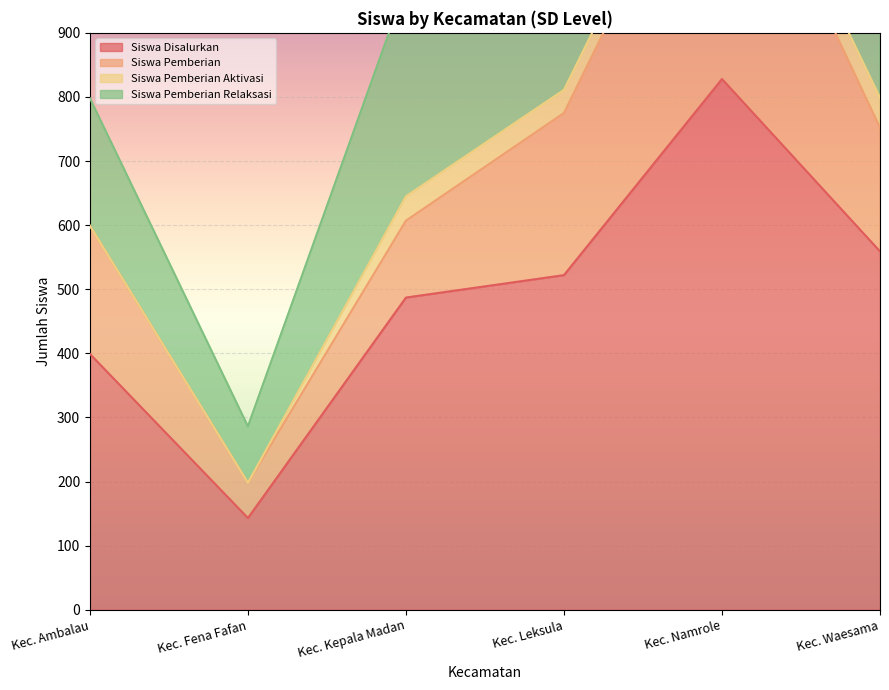

What is the spread (max minus min) of values at Kec. Leksula?

486